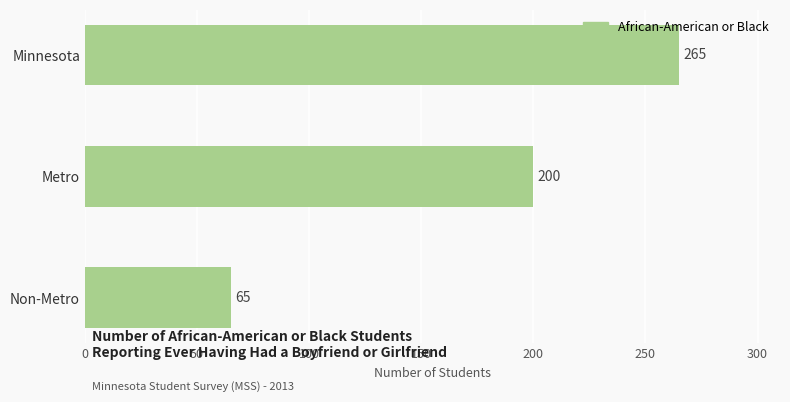

Are the bars horizontal?

Yes